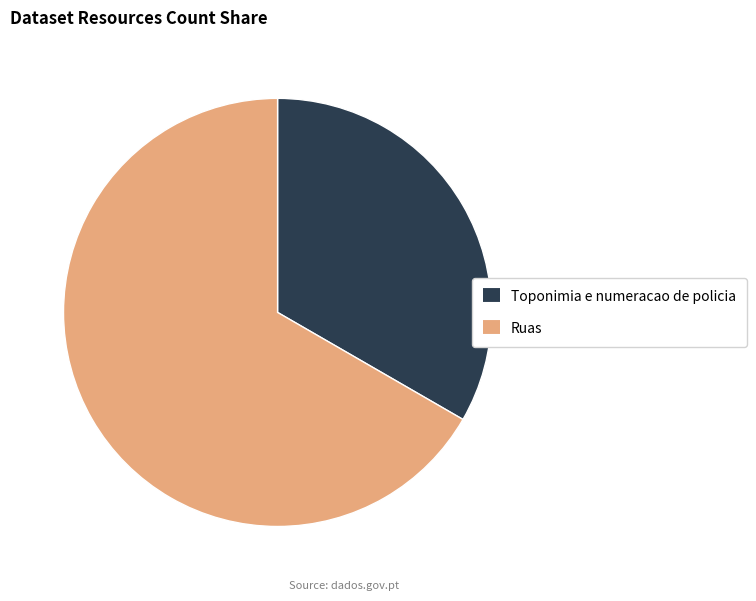

Which category has the smallest portion of the pie?

Toponimia e numeracao de policia